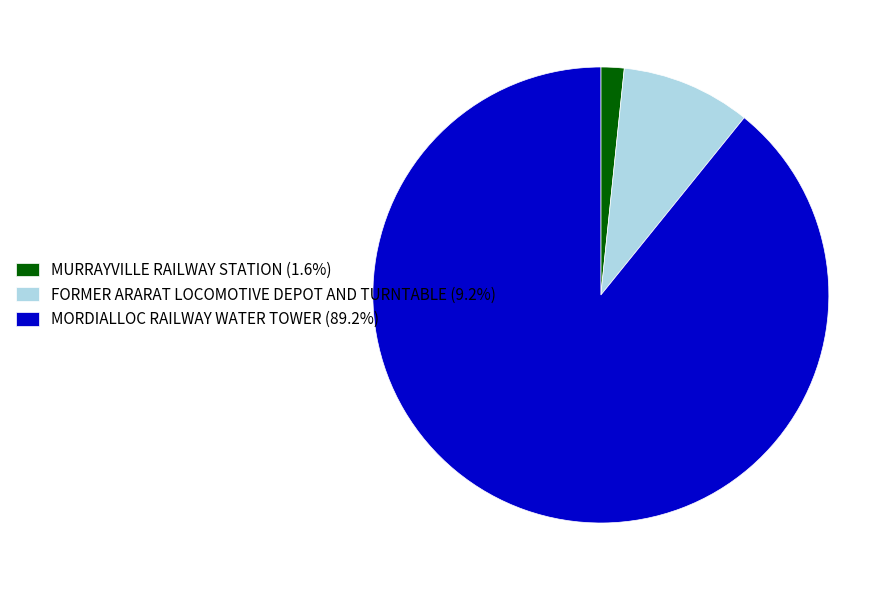

Which has a higher value, FORMER ARARAT LOCOMOTIVE DEPOT AND TURNTABLE or MORDIALLOC RAILWAY WATER TOWER?

MORDIALLOC RAILWAY WATER TOWER